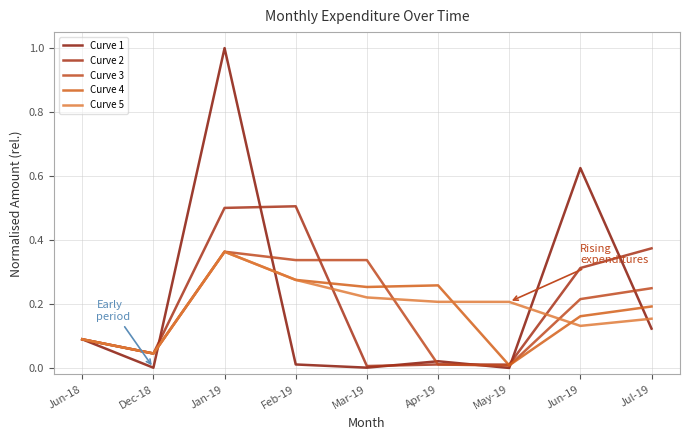

How many lines are shown in the chart?

5